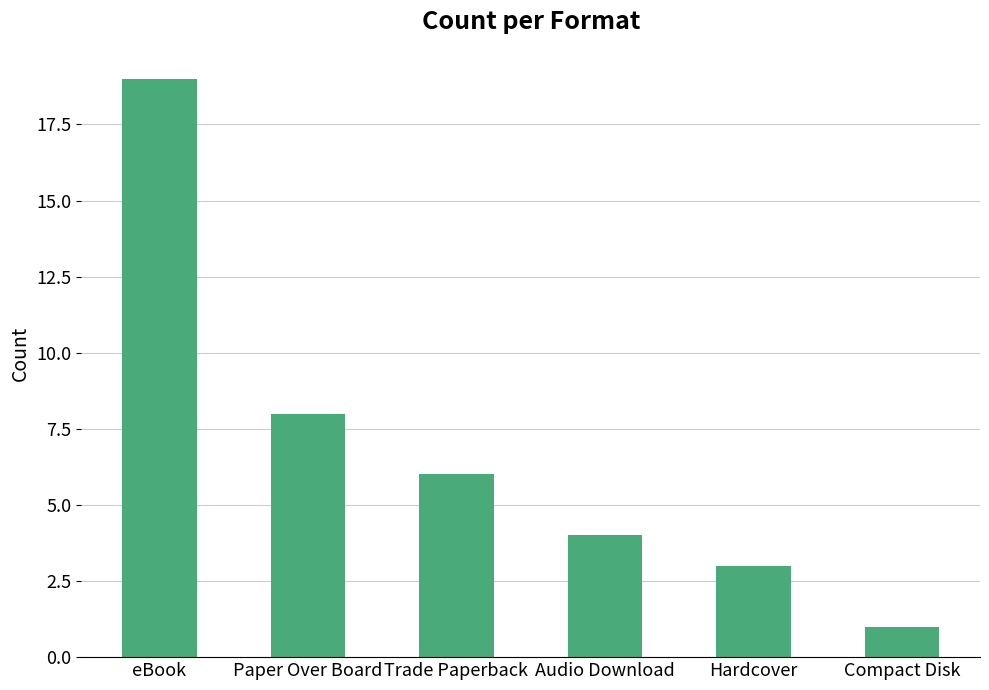

Where does the data first go above 6?

eBook